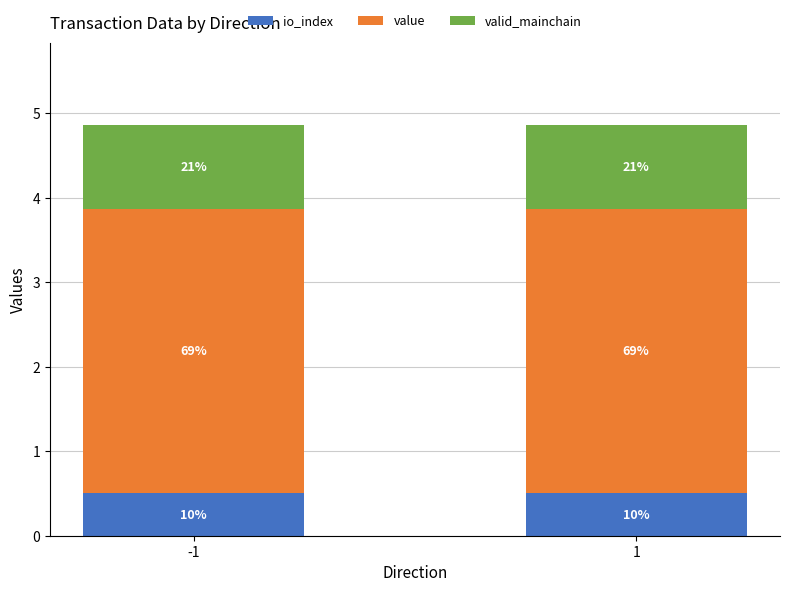

What is the value of the io_index bar at the 2nd from the left?

0.5